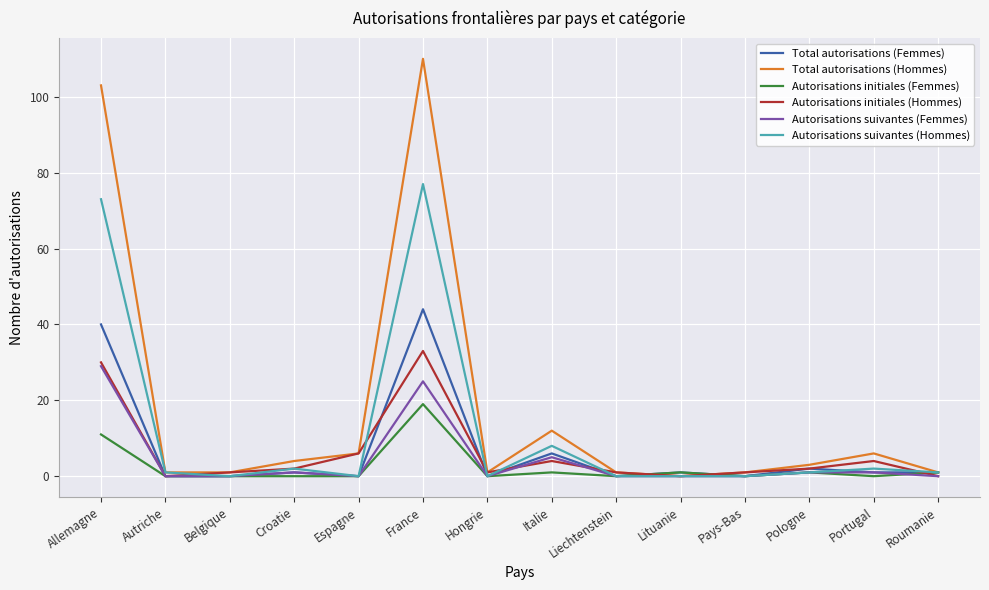

What position from the right is Allemagne?

14